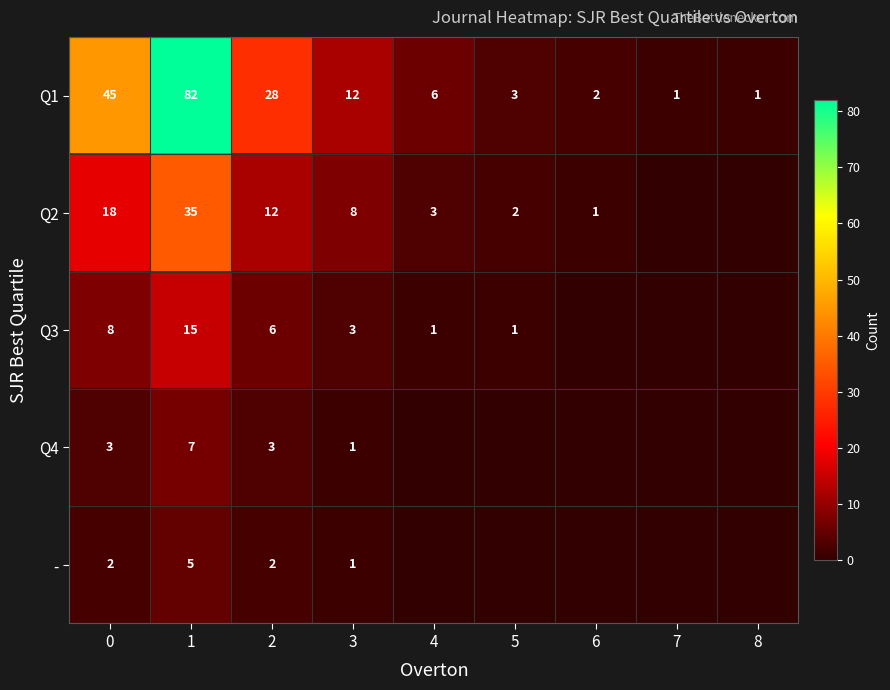

At how many categories does at least one series exceed 59?

1